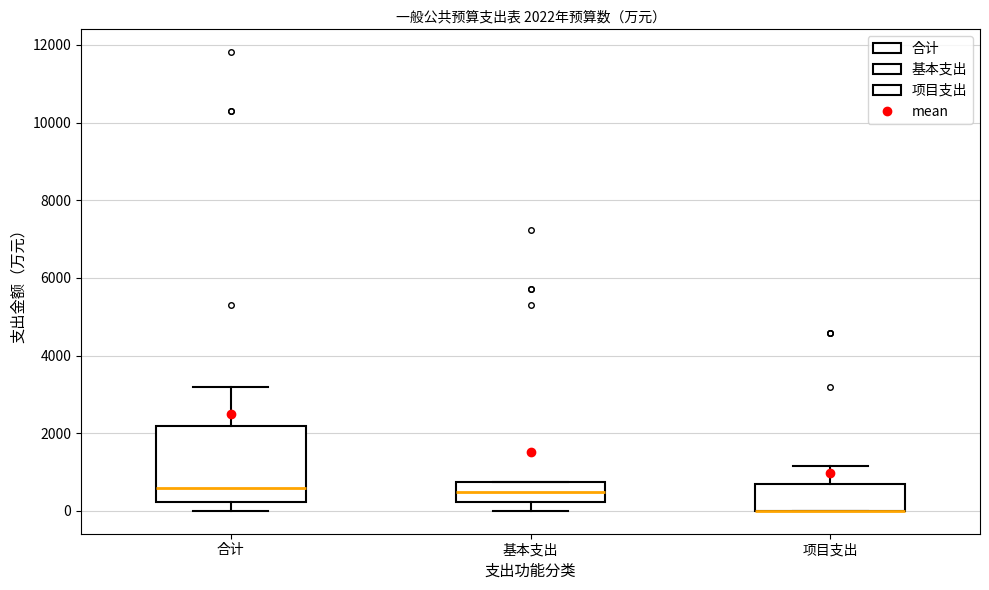

Comparing the boxes themselves (not the whiskers), which one is the tallest?

合计